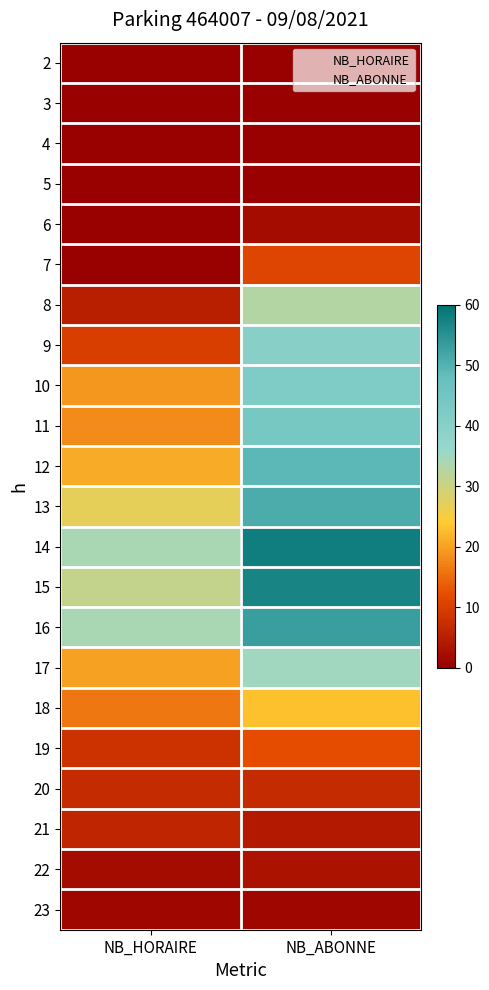

Reading left to right, list all the values displayed in this chart.

2: NB_HORAIRE=0	NB_ABONNE=0
3: NB_HORAIRE=0	NB_ABONNE=0
4: NB_HORAIRE=0	NB_ABONNE=0
5: NB_HORAIRE=0	NB_ABONNE=0
6: NB_HORAIRE=0	NB_ABONNE=2
7: NB_HORAIRE=0	NB_ABONNE=11
8: NB_HORAIRE=5	NB_ABONNE=33
9: NB_HORAIRE=10	NB_ABONNE=40
10: NB_HORAIRE=19	NB_ABONNE=42
11: NB_HORAIRE=18	NB_ABONNE=44
12: NB_HORAIRE=21	NB_ABONNE=49
13: NB_HORAIRE=27	NB_ABONNE=51
14: NB_HORAIRE=34	NB_ABONNE=58
15: NB_HORAIRE=31	NB_ABONNE=57
16: NB_HORAIRE=34	NB_ABONNE=53
17: NB_HORAIRE=20	NB_ABONNE=35
18: NB_HORAIRE=16	NB_ABONNE=23
19: NB_HORAIRE=8	NB_ABONNE=12
20: NB_HORAIRE=7	NB_ABONNE=7
21: NB_HORAIRE=6	NB_ABONNE=4
22: NB_HORAIRE=2	NB_ABONNE=3
23: NB_HORAIRE=1	NB_ABONNE=1